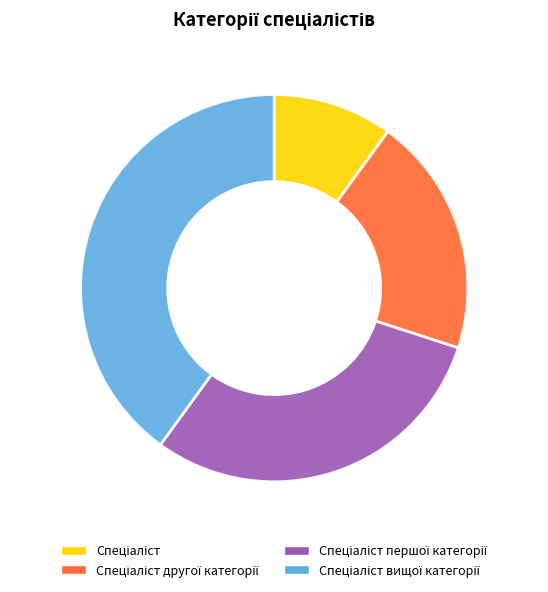

The Спеціаліст другої категорії slice represents 20% of the pie. True or false?

True